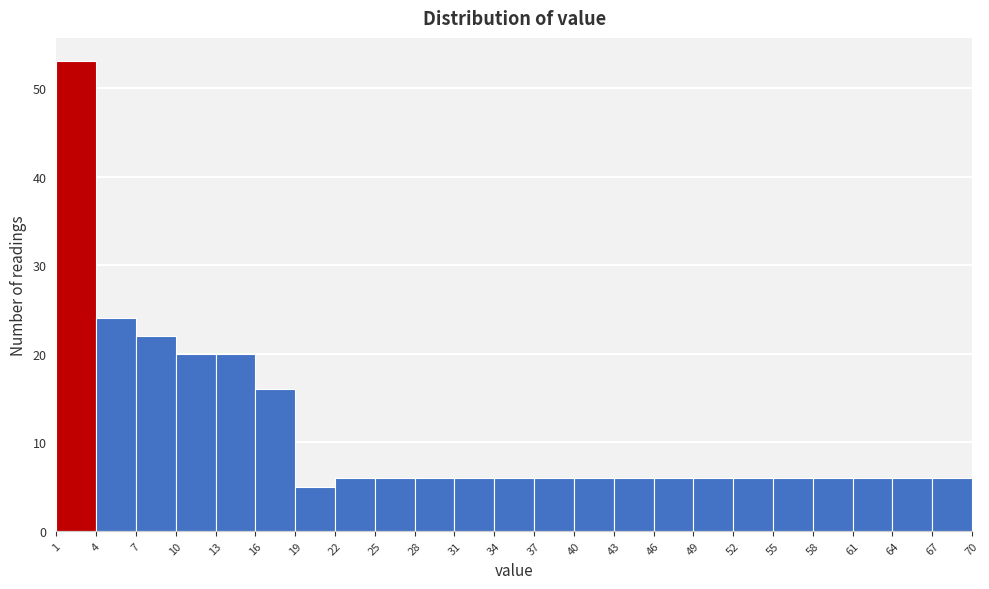

Reading left to right, transcribe this chart: for each bar, give the range it covers on the x-axis and its height. The values are not printed on the chart, so give them approximately, as read against the axis.

1 to 4: 53
4 to 7: 24
7 to 10: 22
10 to 13: 20
13 to 16: 20
16 to 19: 16
19 to 22: 5
22 to 25: 6
25 to 28: 6
28 to 31: 6
31 to 34: 6
34 to 37: 6
37 to 40: 6
40 to 43: 6
43 to 46: 6
46 to 49: 6
49 to 52: 6
52 to 55: 6
55 to 58: 6
58 to 61: 6
61 to 64: 6
64 to 67: 6
67 to 70: 6